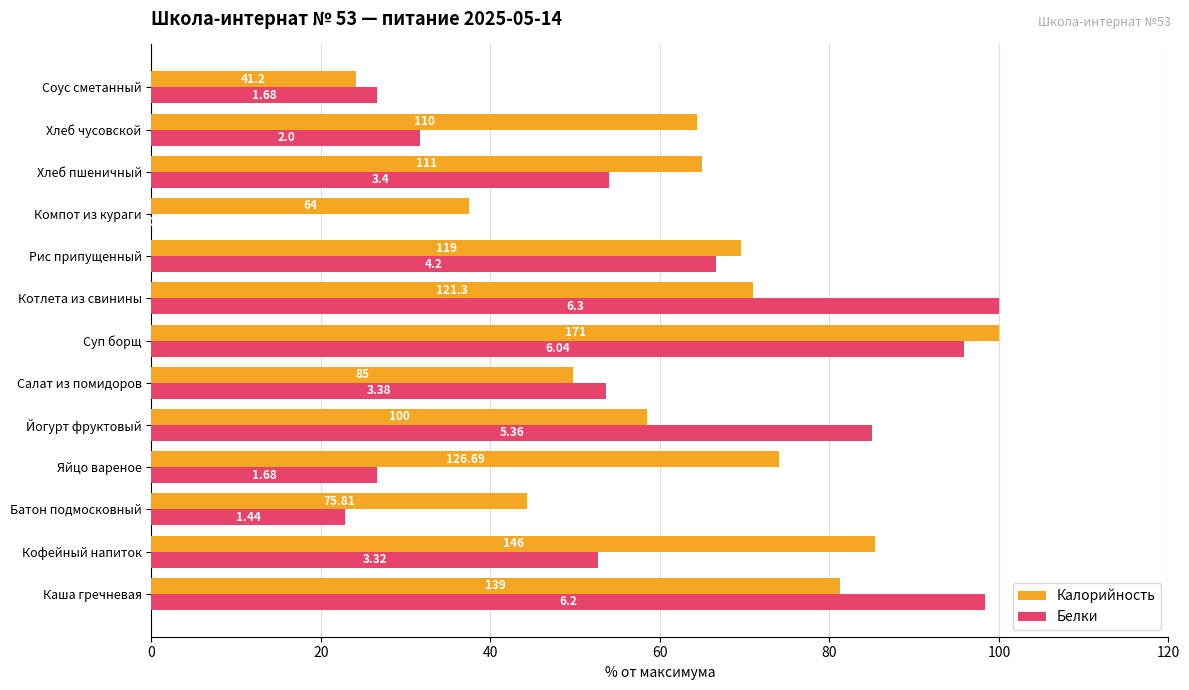

What are all the series names shown in the legend?

Калорийность, Белки